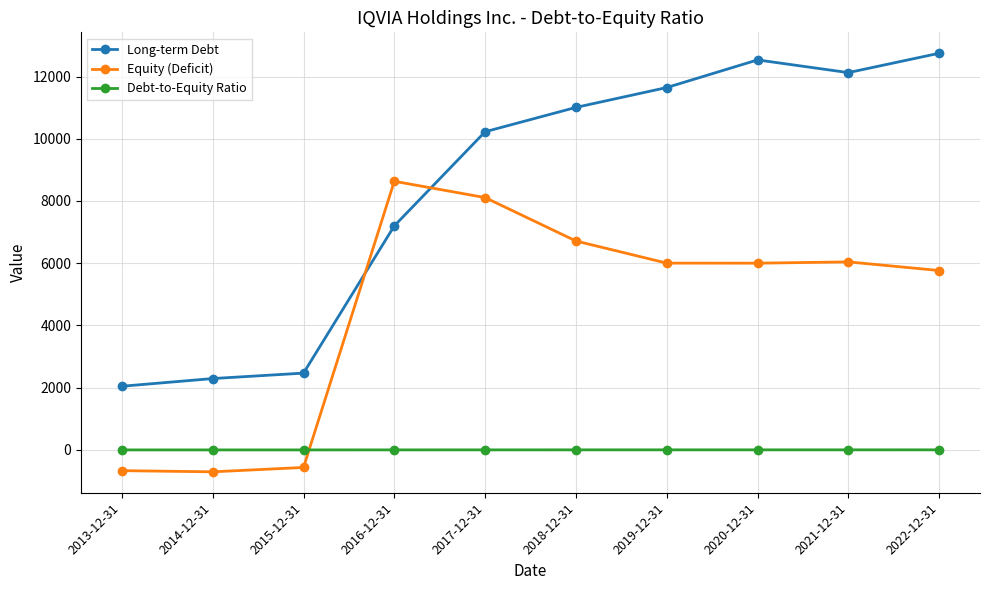

At which label is Long-term Debt closest to 7396?

2016-12-31